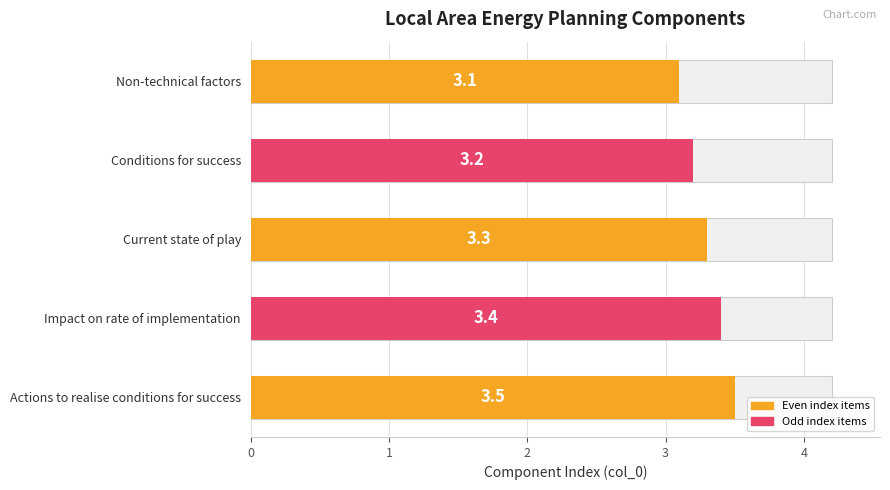

What is the difference between the maximum and second lowest values?

0.3